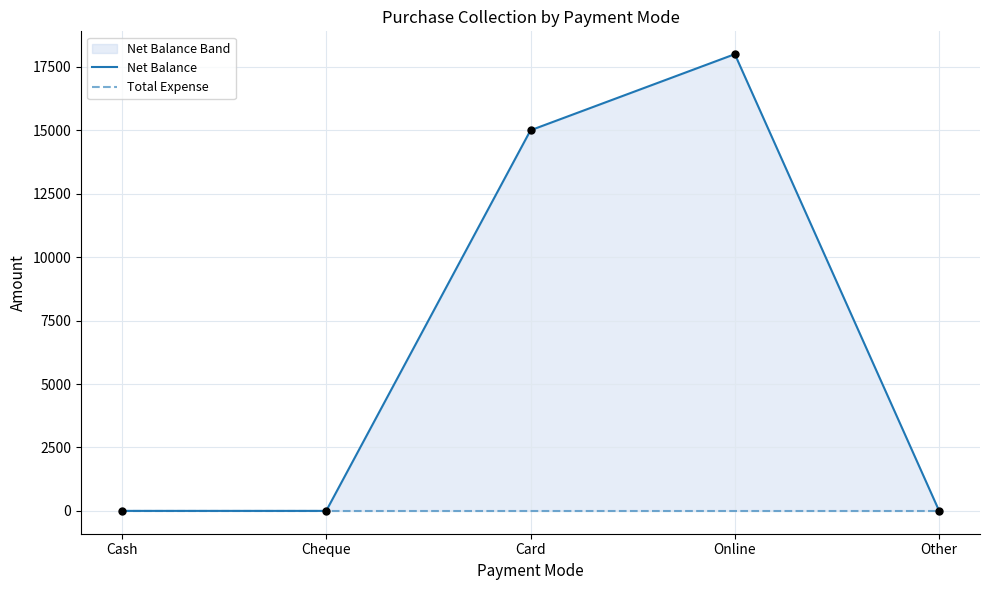

What is the total value across all series at Online?

18000